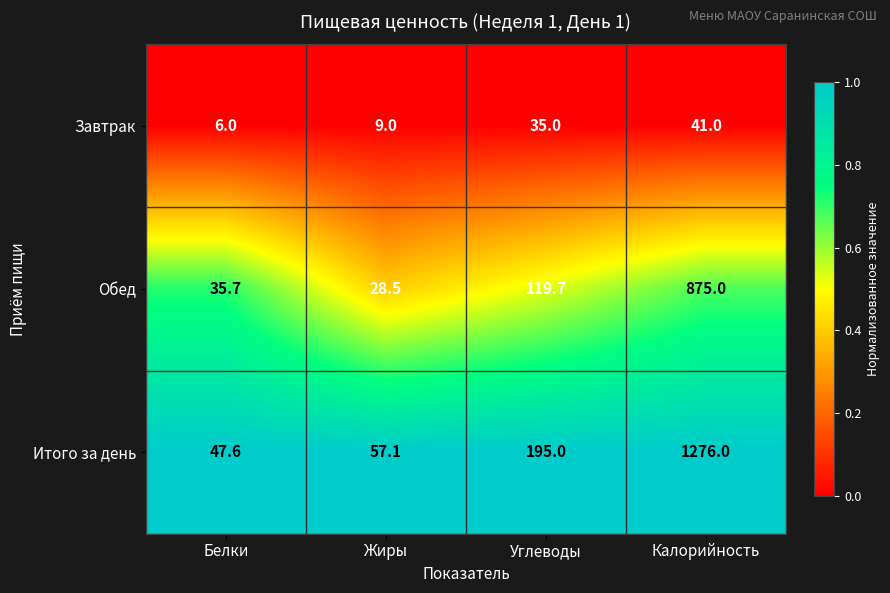

Rank the series by their maximum value, from lowest to highest.

Завтрак, Обед, Итого за день